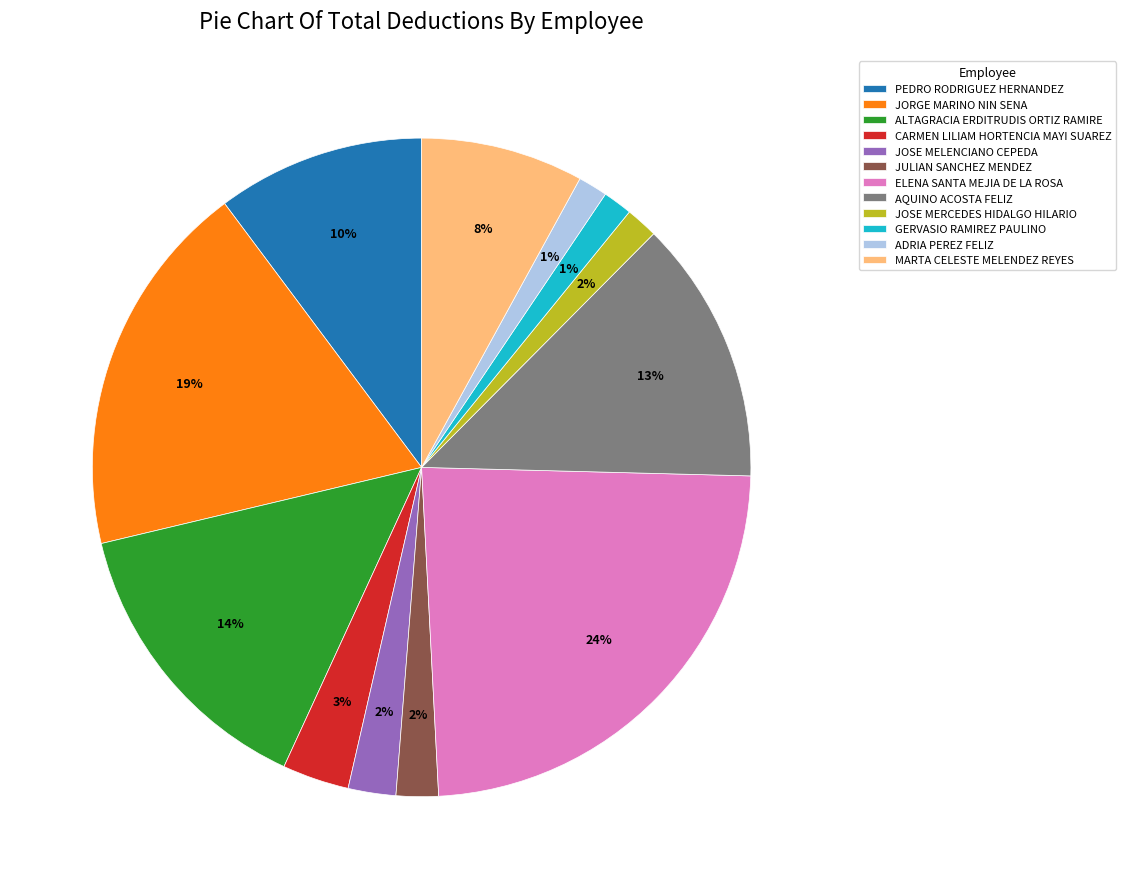

Which has a higher value, MARTA CELESTE MELENDEZ REYES or ALTAGRACIA ERDITRUDIS ORTIZ RAMIRE?

ALTAGRACIA ERDITRUDIS ORTIZ RAMIRE